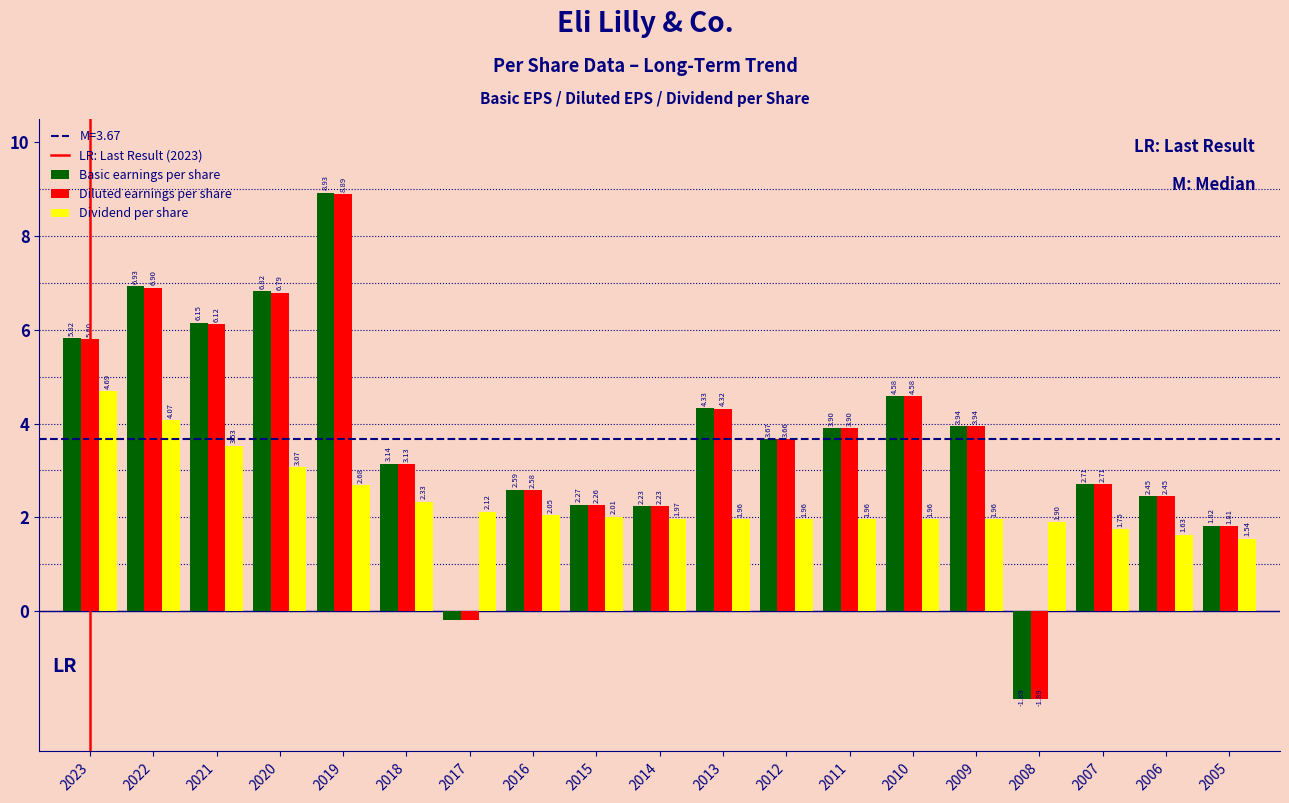

What is the difference between the maximum and minimum values in the Diluted earnings per share series?

10.8